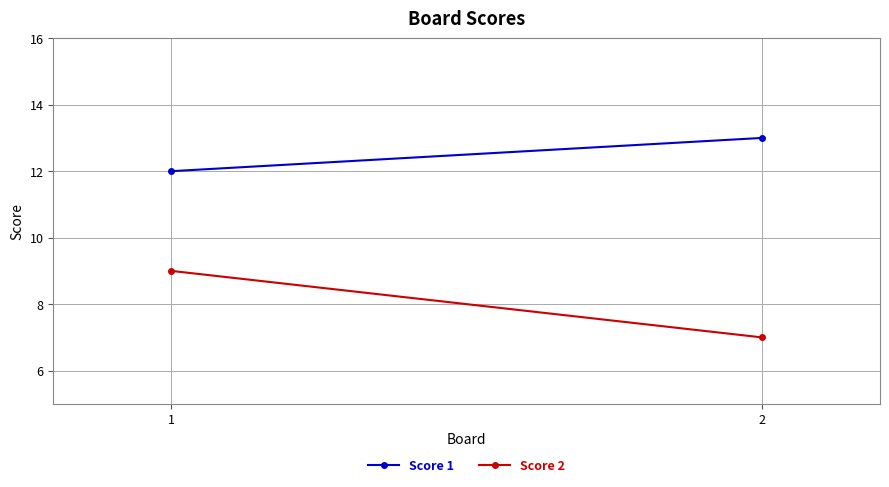

How many values in the Score 2 series are below 9?

1